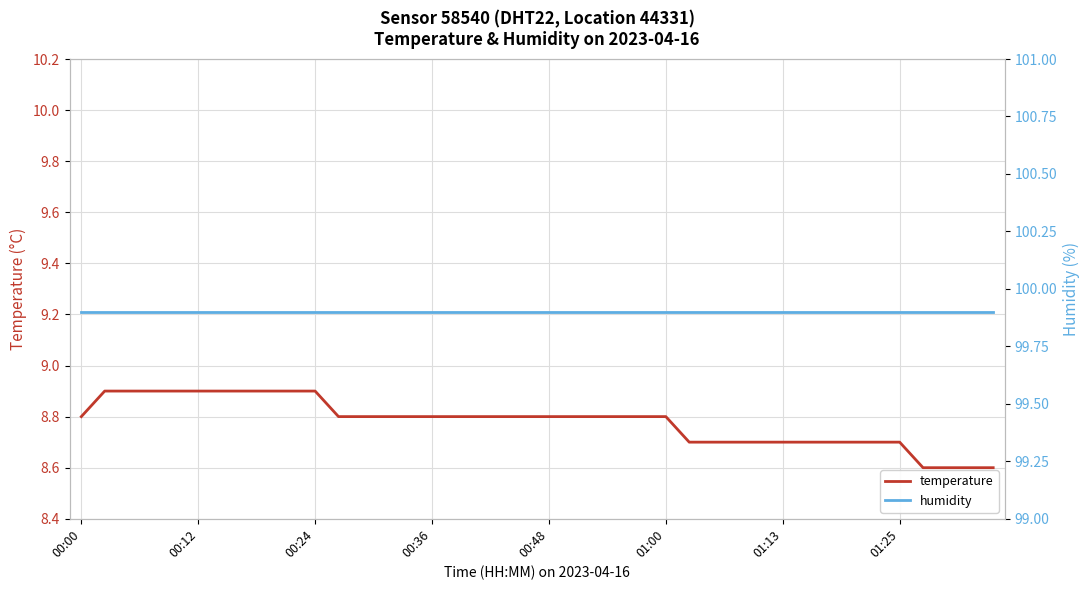

Is it true that temperature equals 15.8 at 14?

False